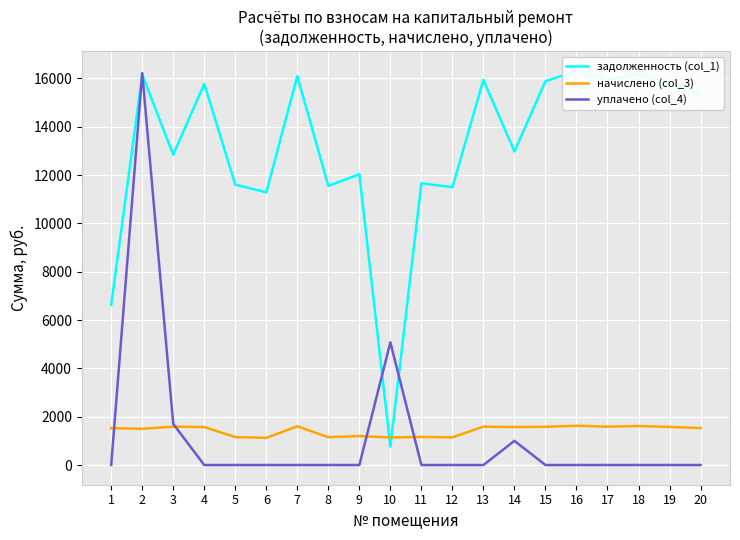

What is the value of the задолженность (col_1) point at the 15th from the left?

15884.9